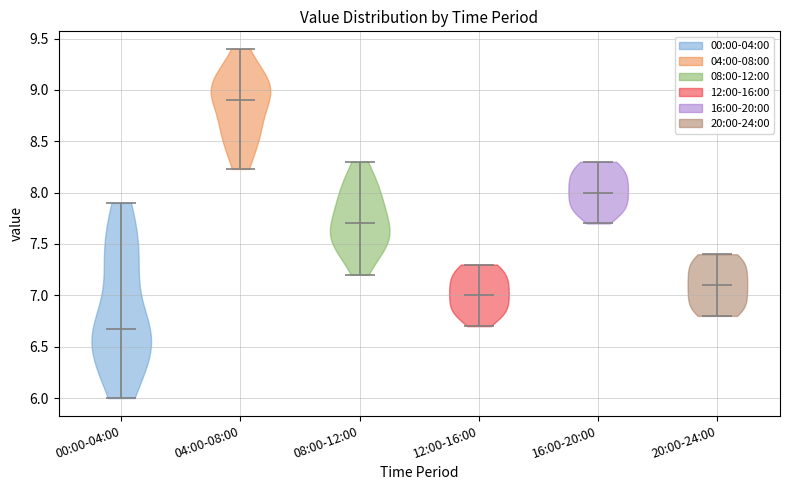

What is the highest point the violin for 04:00-08:00 reaches on the y-axis? The values are not printed on the chart, so give them approximately, as read against the axis.

9.40